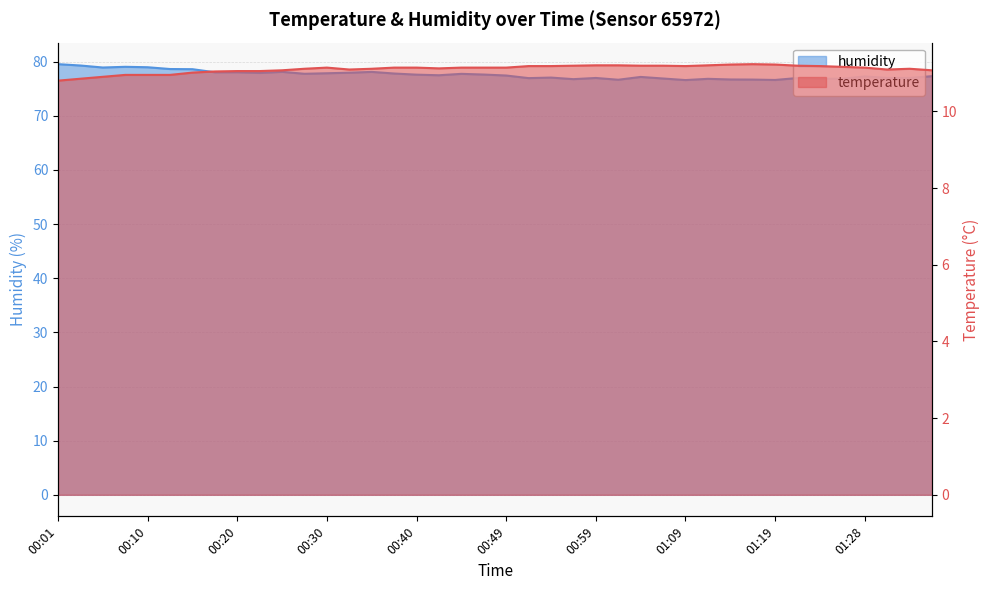

What is the average value of the temperature series?

11.1